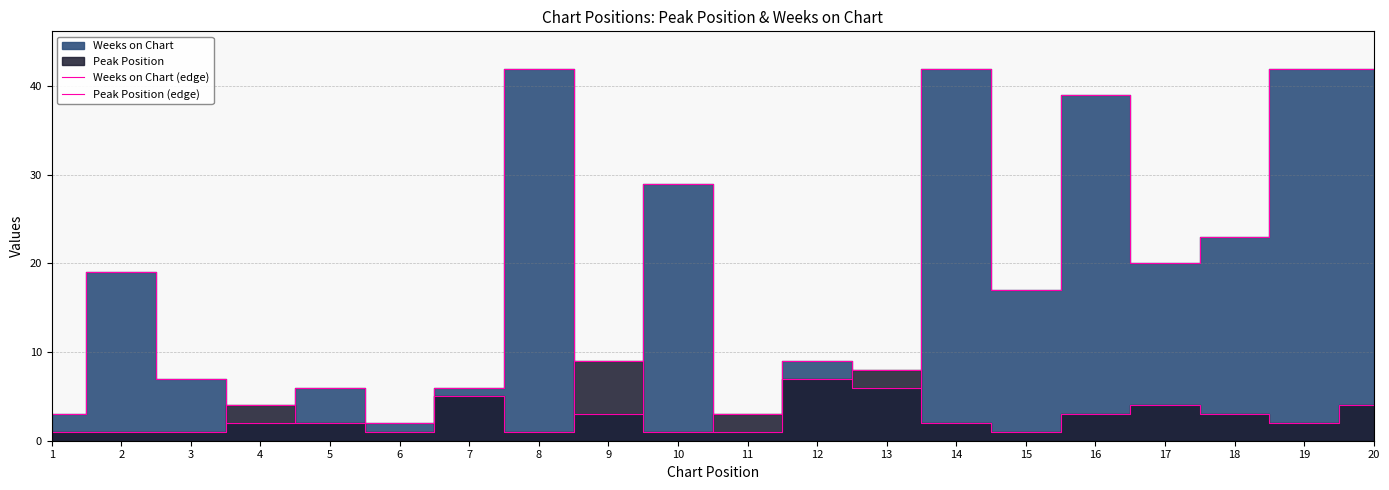

The Peak Position (edge) series shows 5 at 13. True or false?

False